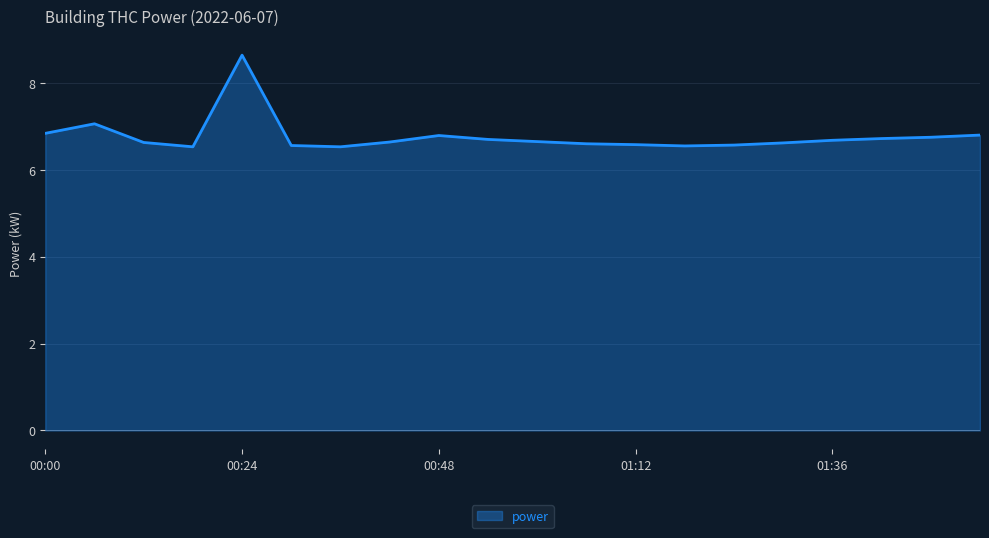

What is the smallest value displayed?

6.5